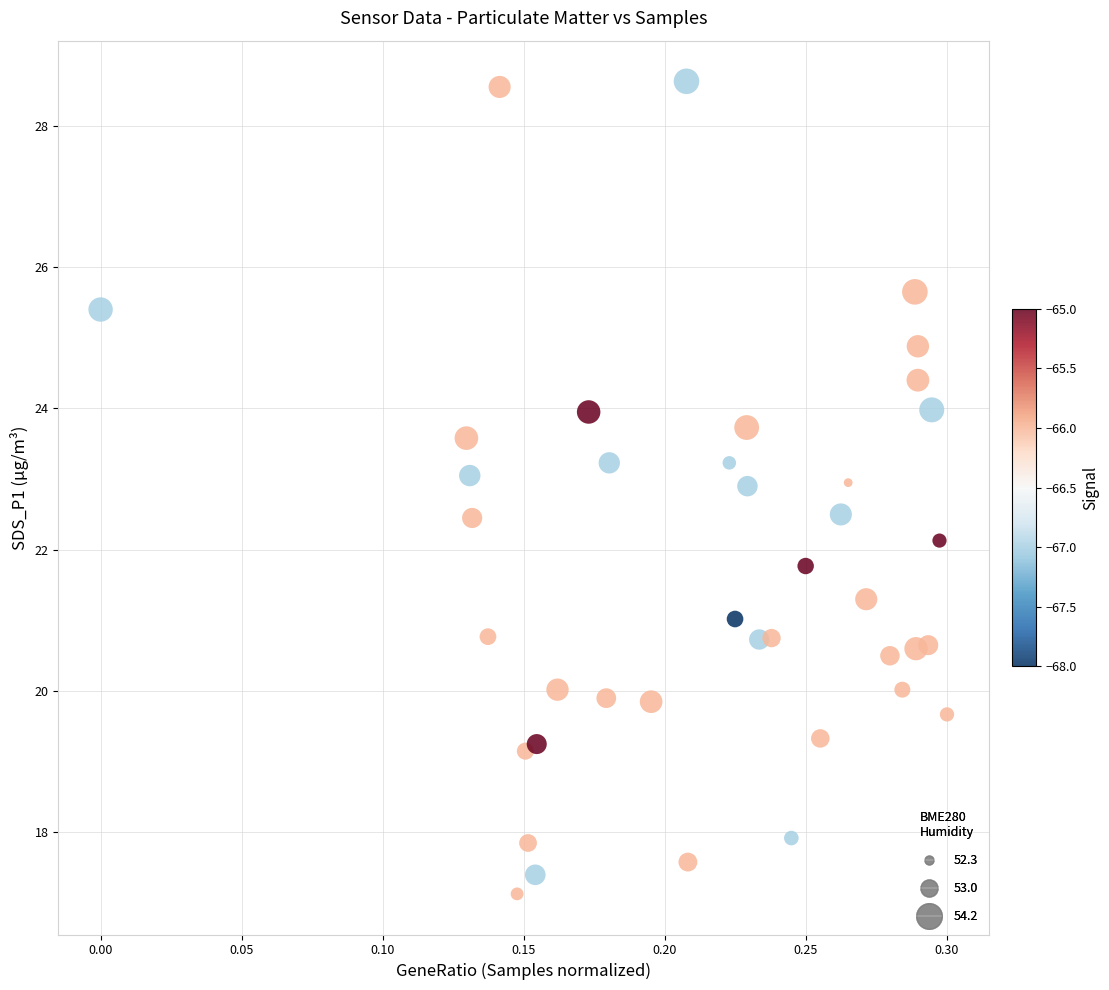

What is the range of Y values (max minus min)?

11.5